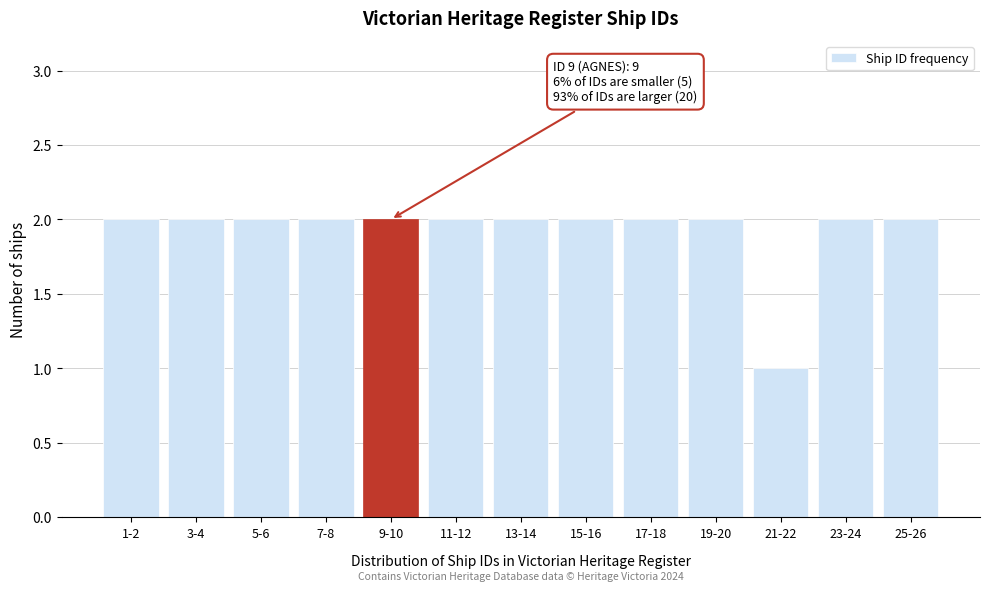

Reading right to left, transcribe all the data shown in this chart.

2	2	1	2	2	2	2	2	2	2	2	2	2